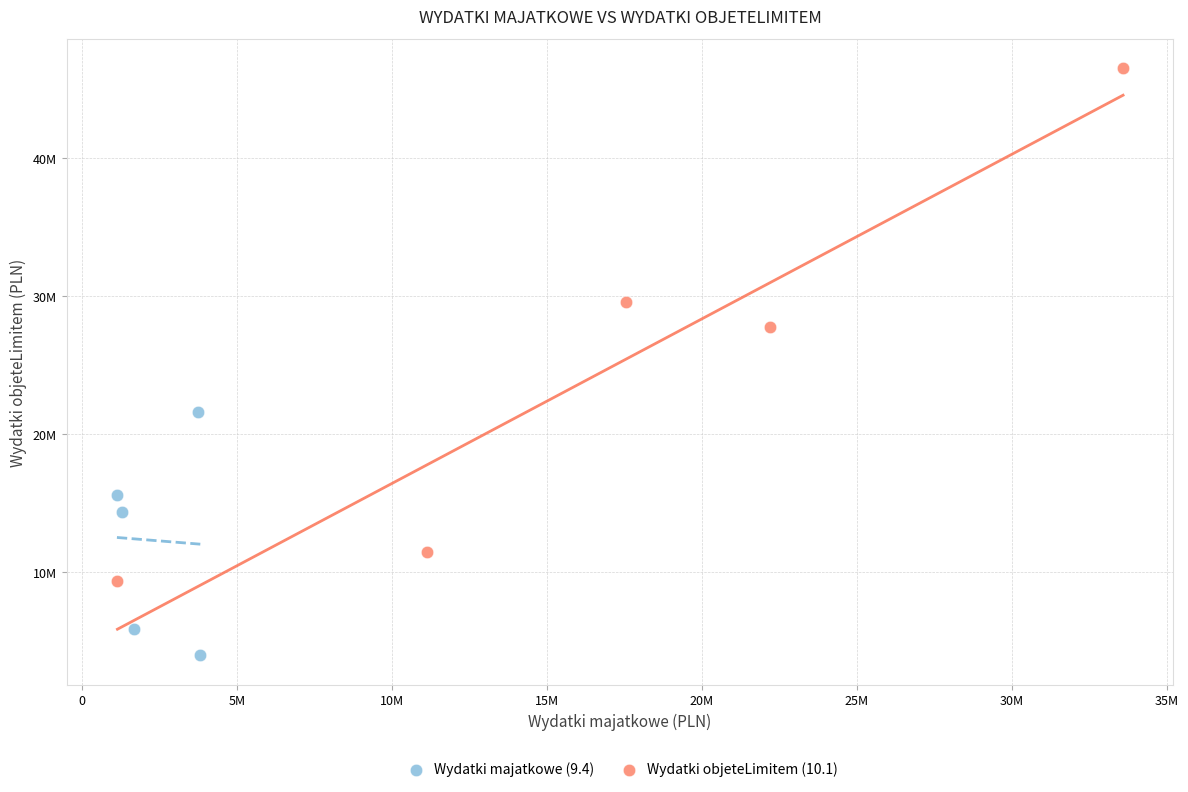

What are all the series names shown in the legend?

Wydatki majatkowe (9.4), Wydatki objeteLimitem (10.1)